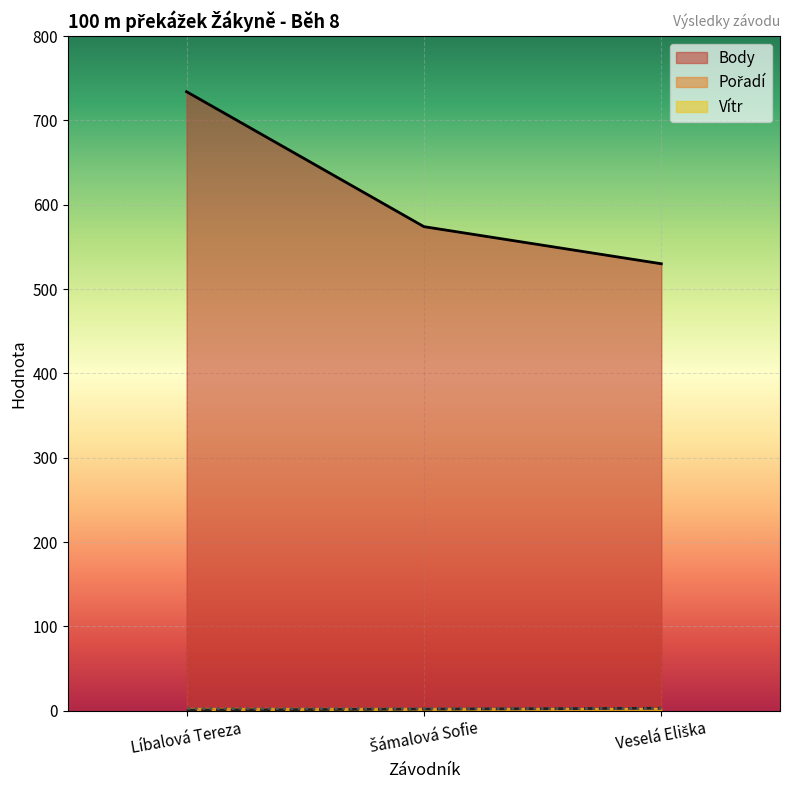

Rank the categories by Vítr value from highest to lowest.

Líbalová Tereza, Šámalová Sofie, Veselá Eliška